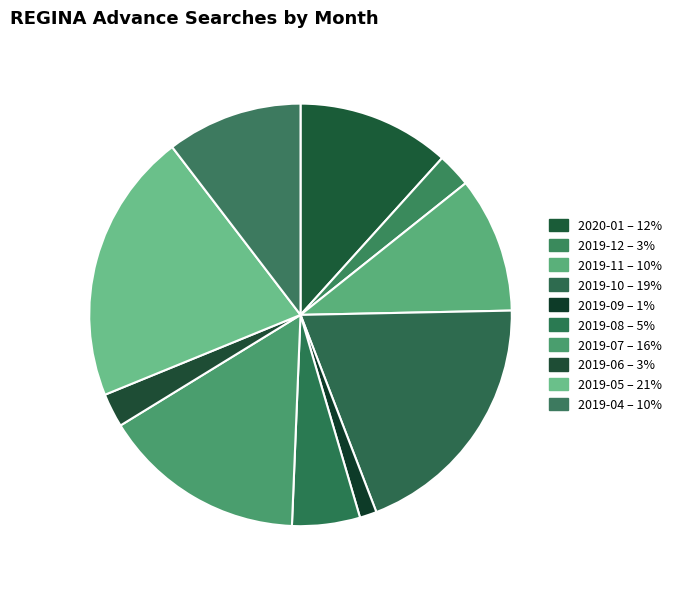

True or false: 2019-11 accounts for 22% of the total.

False